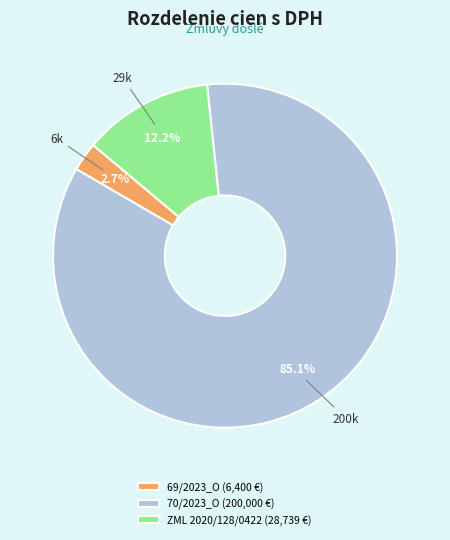

To the nearest percent, what is the average slice percentage?

33%